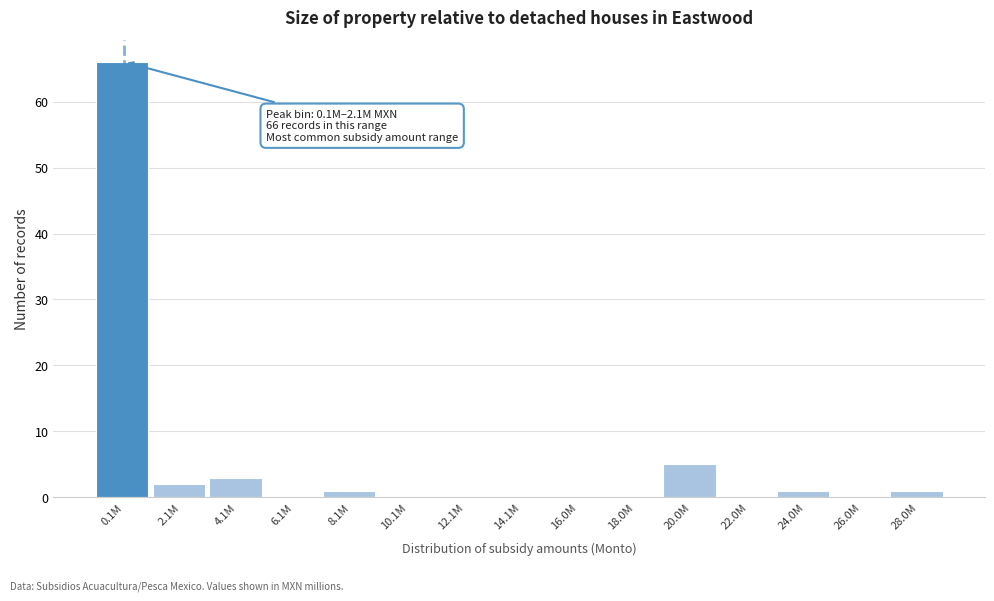

Reading left to right, what are all the values shown in this chart?

0.1M=66	2.1M=2	4.1M=3	6.1M=0	8.1M=1	10.1M=0	12.1M=0	14.1M=0	16.0M=0	18.0M=0	20.0M=5	22.0M=0	24.0M=1	26.0M=0	28.0M=1